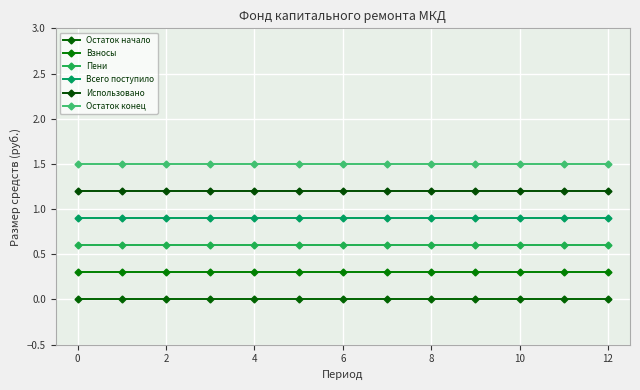

Is this an area chart (filled region under the line)?

No